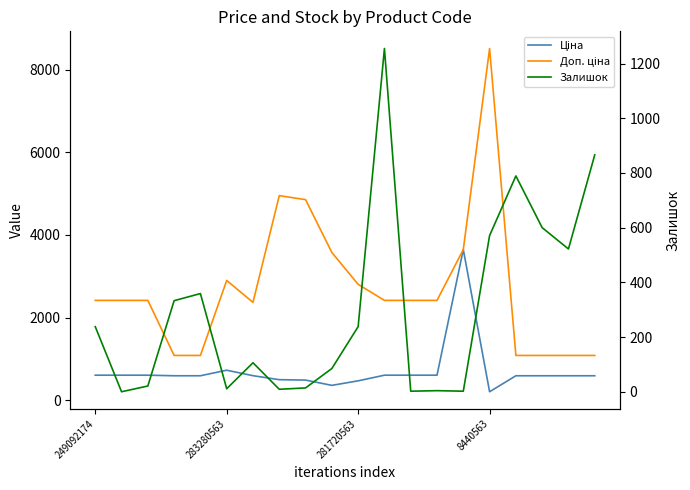

Which series has the widest spread of values?

Доп. ціна